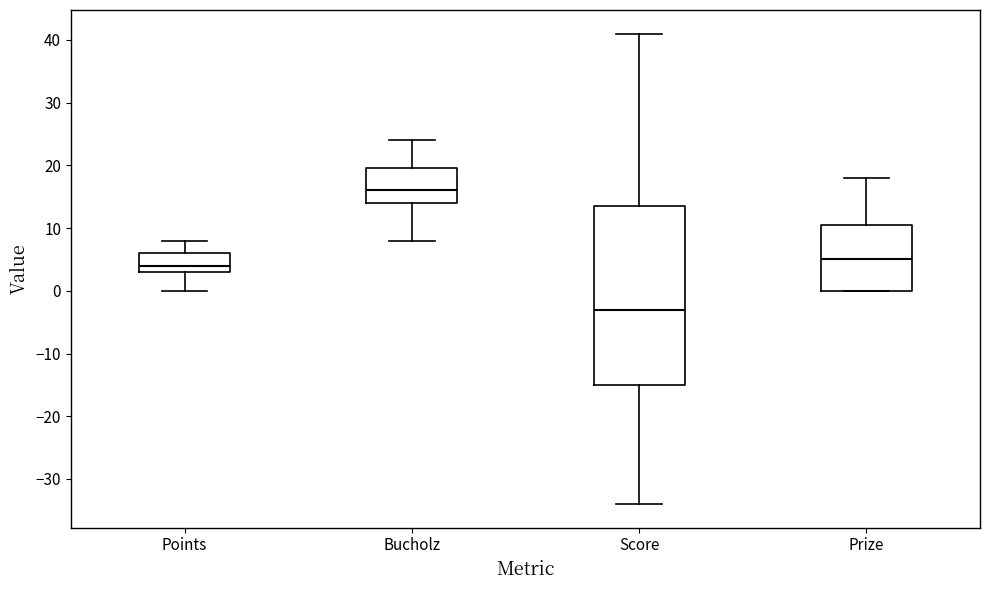

Where does the median line of the box for Points sit on the y-axis? The values are not printed on the chart, so give them approximately, as read against the axis.

4